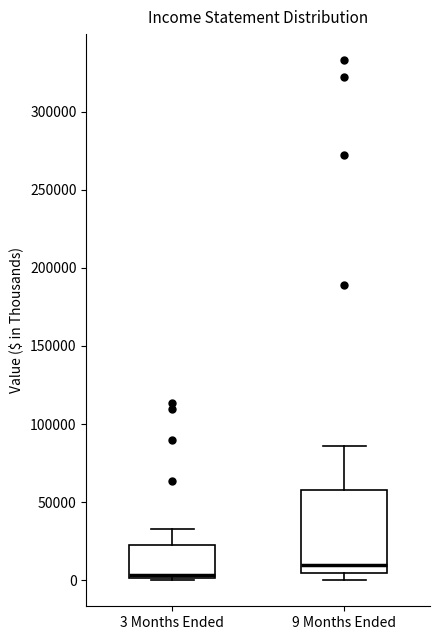

Where does the upper whisker of the box for 3 Months Ended end on the y-axis? The values are not printed on the chart, so give them approximately, as read against the axis.

35000